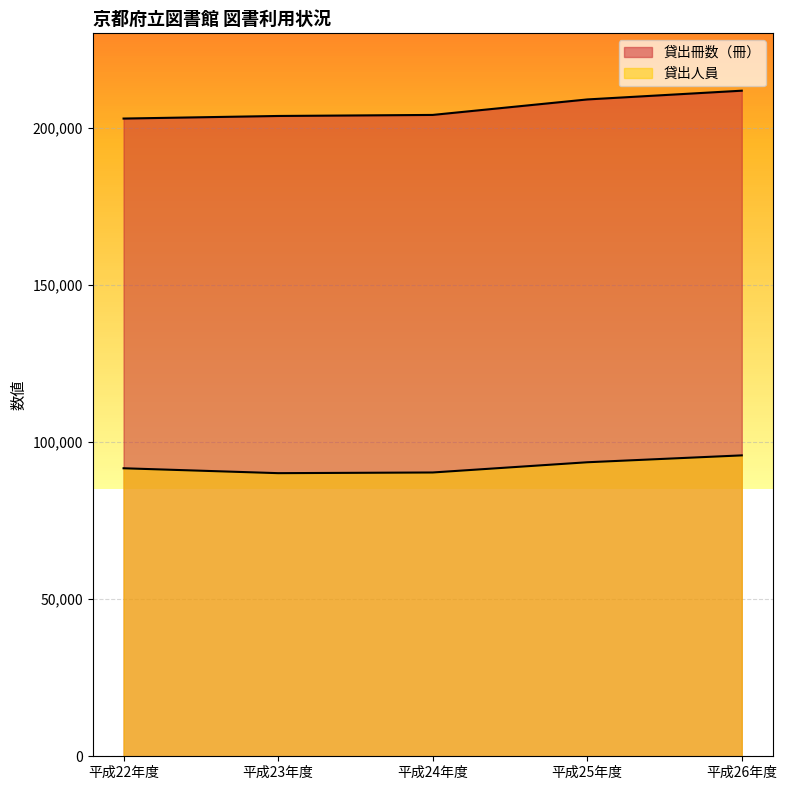

What is the label of the 5th point from the left?

平成26年度